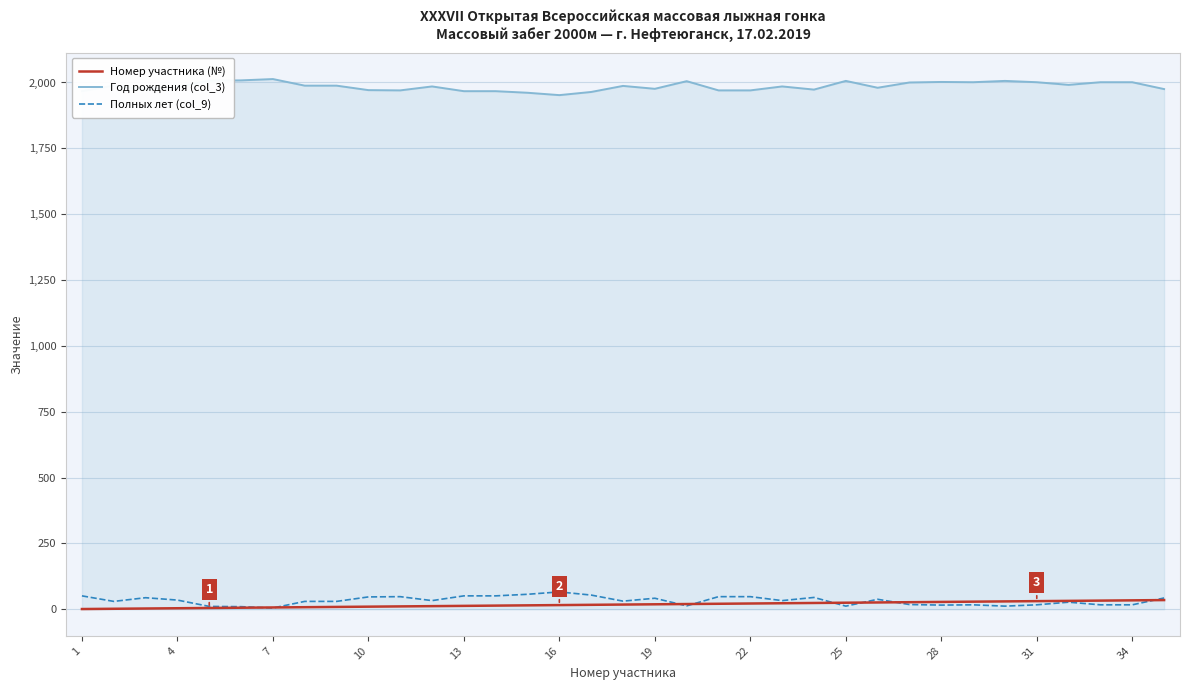

At how many categories does at least one series exceed 973?

35